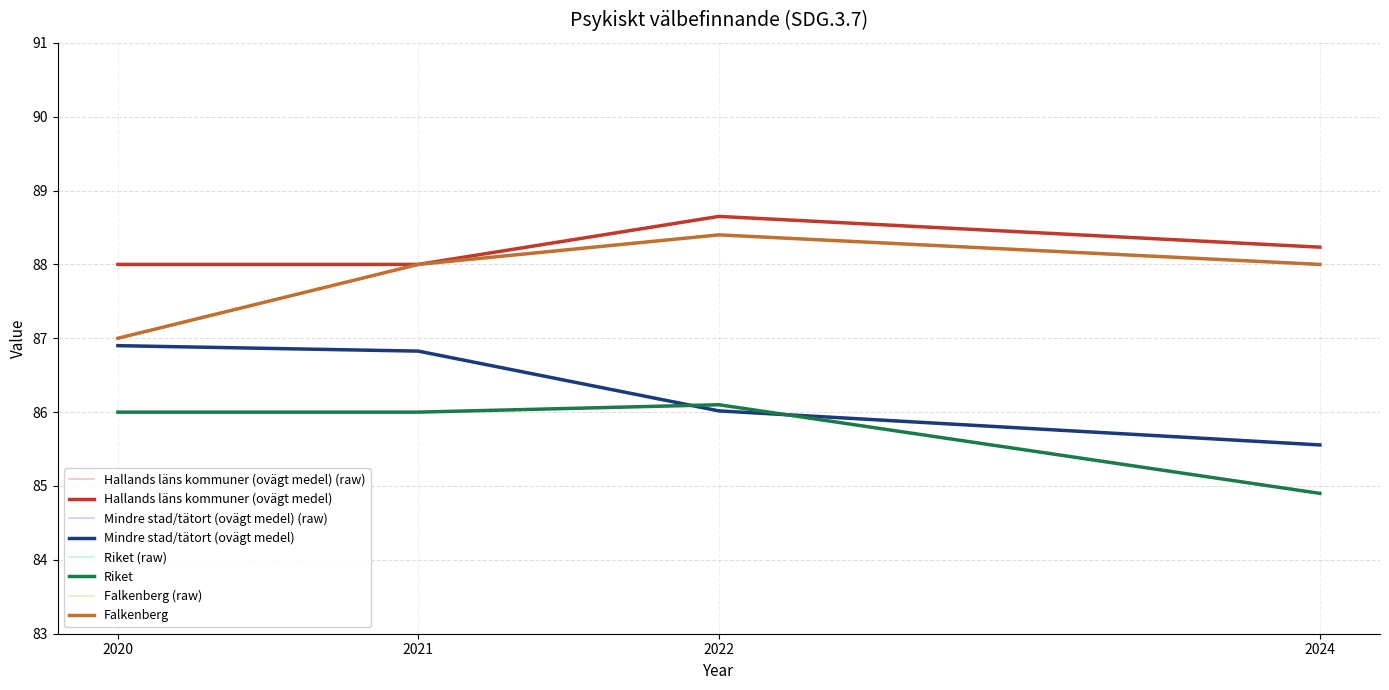

The Hallands läns kommuner (ovägt medel) series shows 88.2 at 2024. True or false?

True